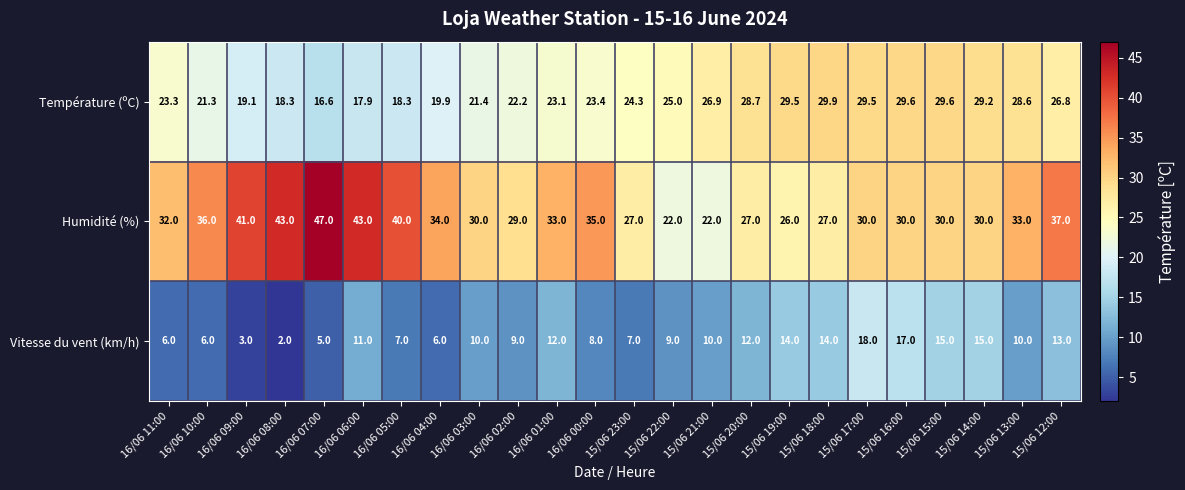

What is the sum of the Température (ºC) values at 15/06 21:00 and 15/06 12:00?

53.7